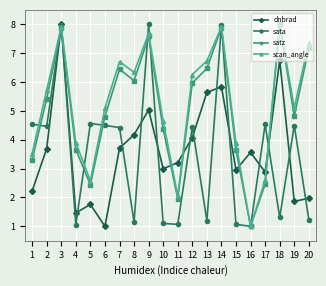

At which category does dnbrad reach its first local peak?

3